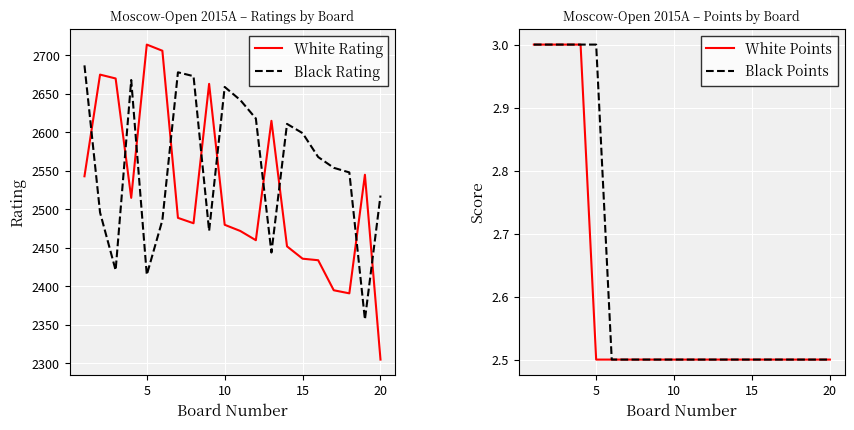

How many values in the White Rating series are below 2489?

10